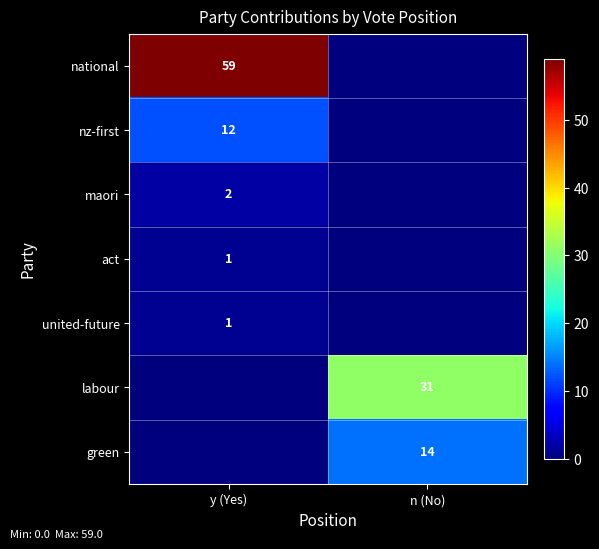

True or false: maori has a value of 2 at y (Yes).

True